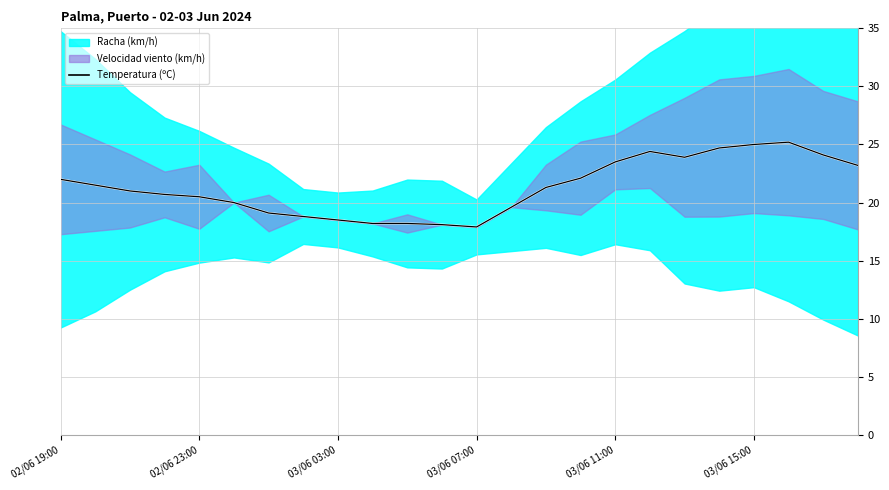

Is this an area chart (filled region under the line)?

No